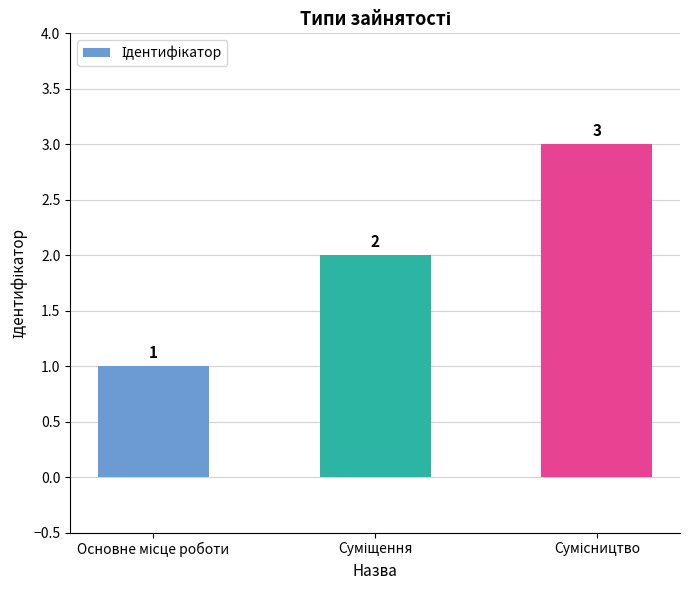

What is the greatest value displayed?

3